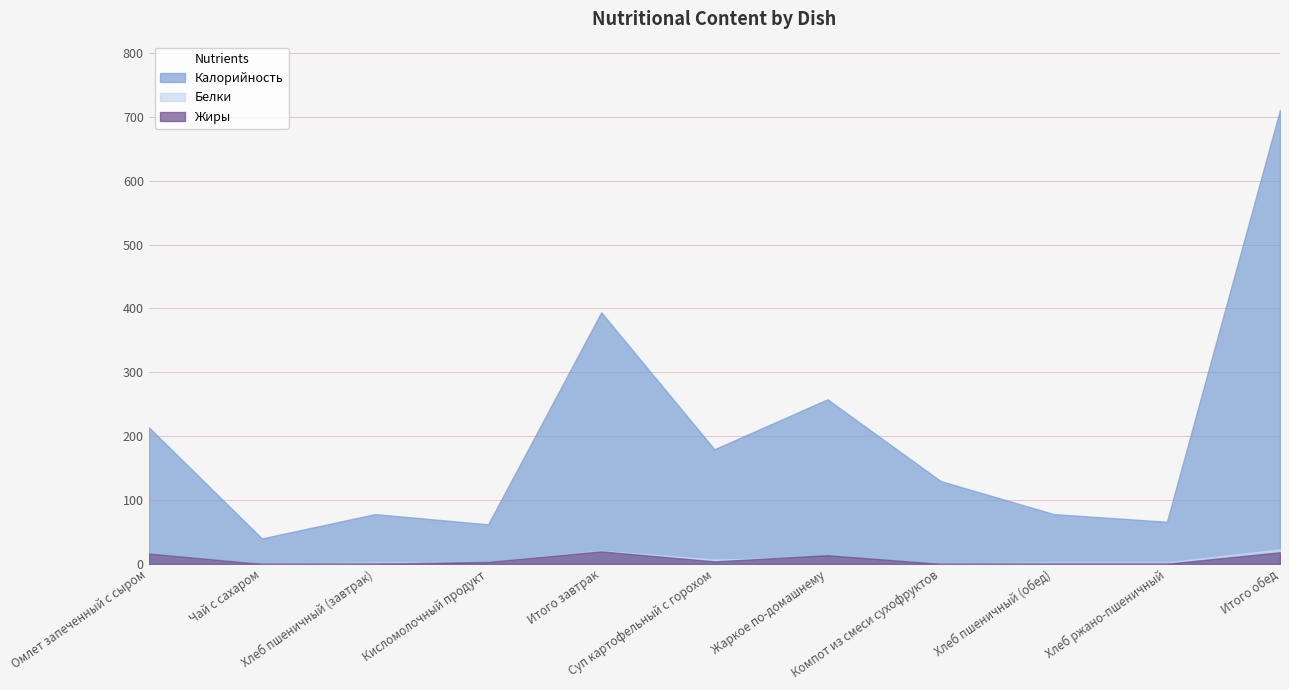

True or false: Калорийность and Жиры intersect in this chart.

False